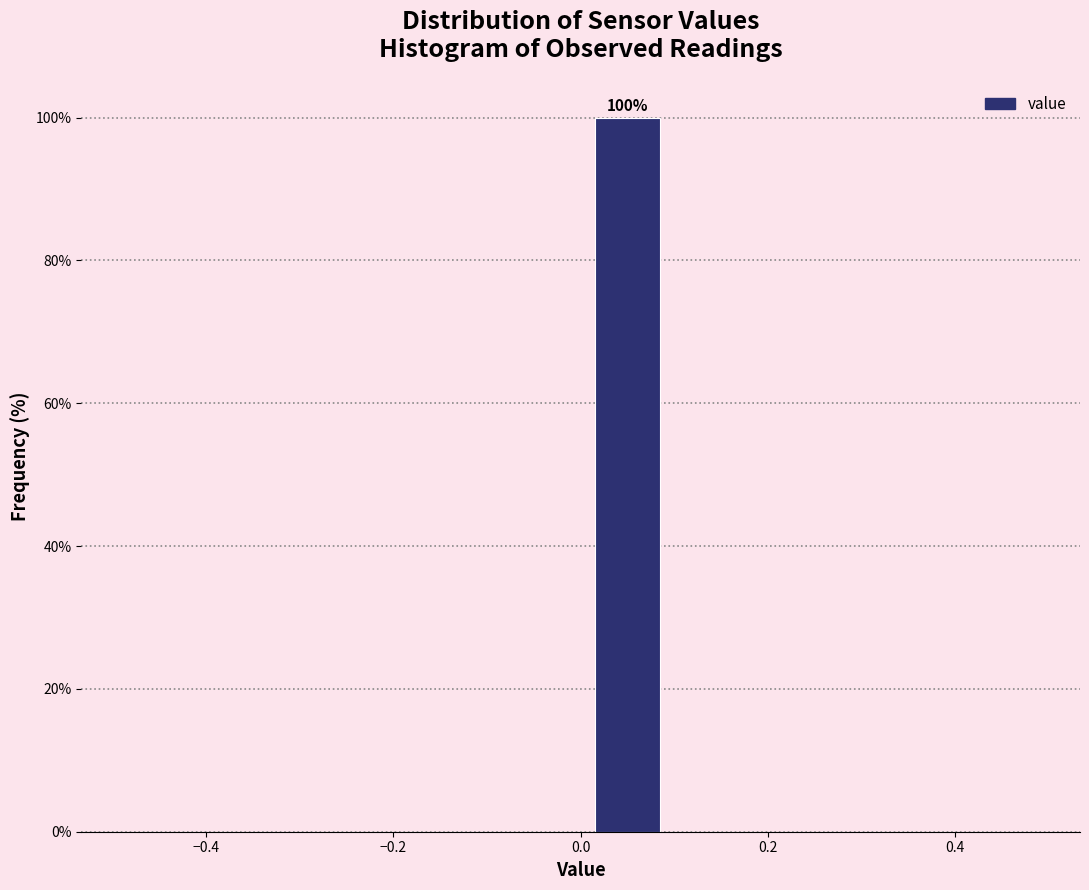

Which range on the x-axis has the tallest bar?

0.0 to 0.1